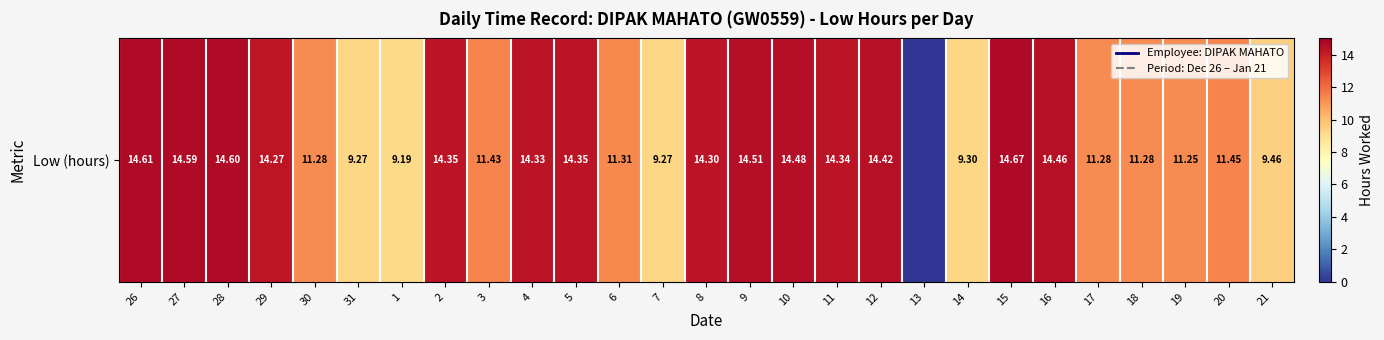

What is the maximum value shown in the chart?

14.7